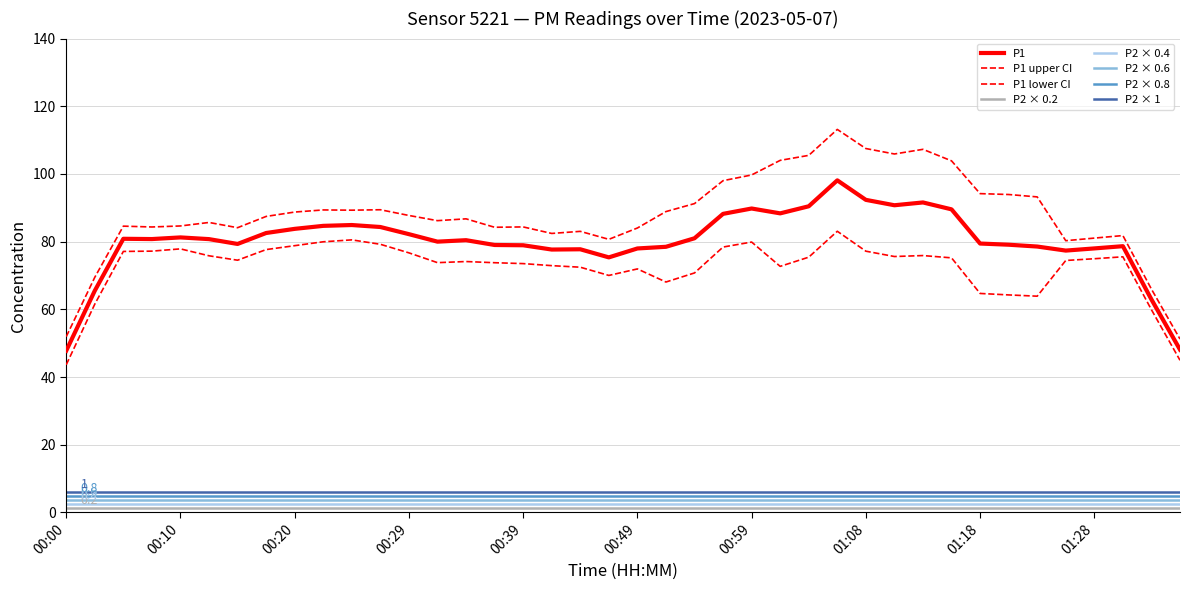

Which series has the largest total across all categories?

P1